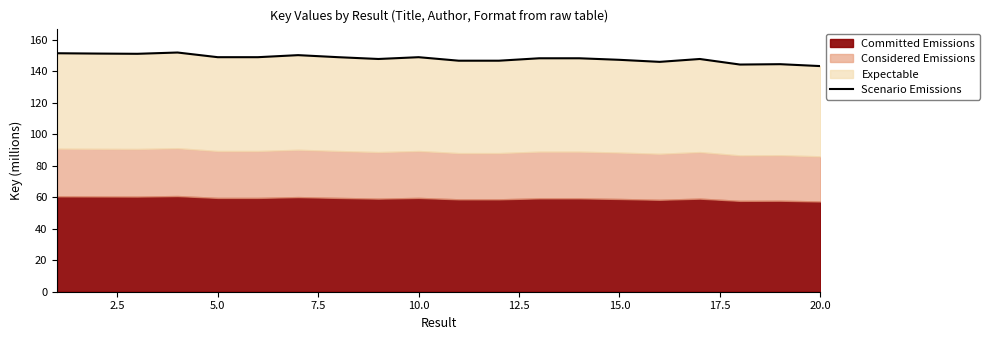

What is the minimum value shown in the chart?

143.3